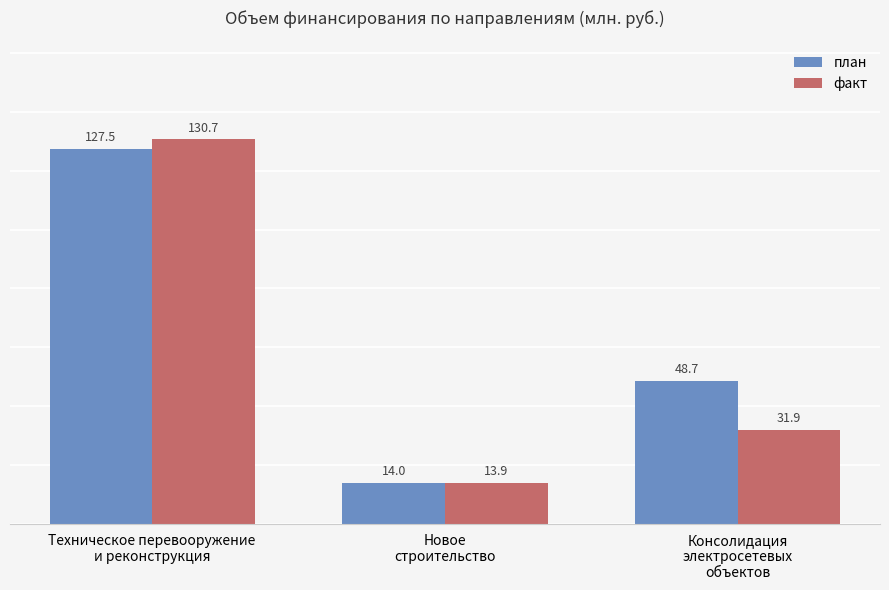

Which series has the widest spread of values?

факт